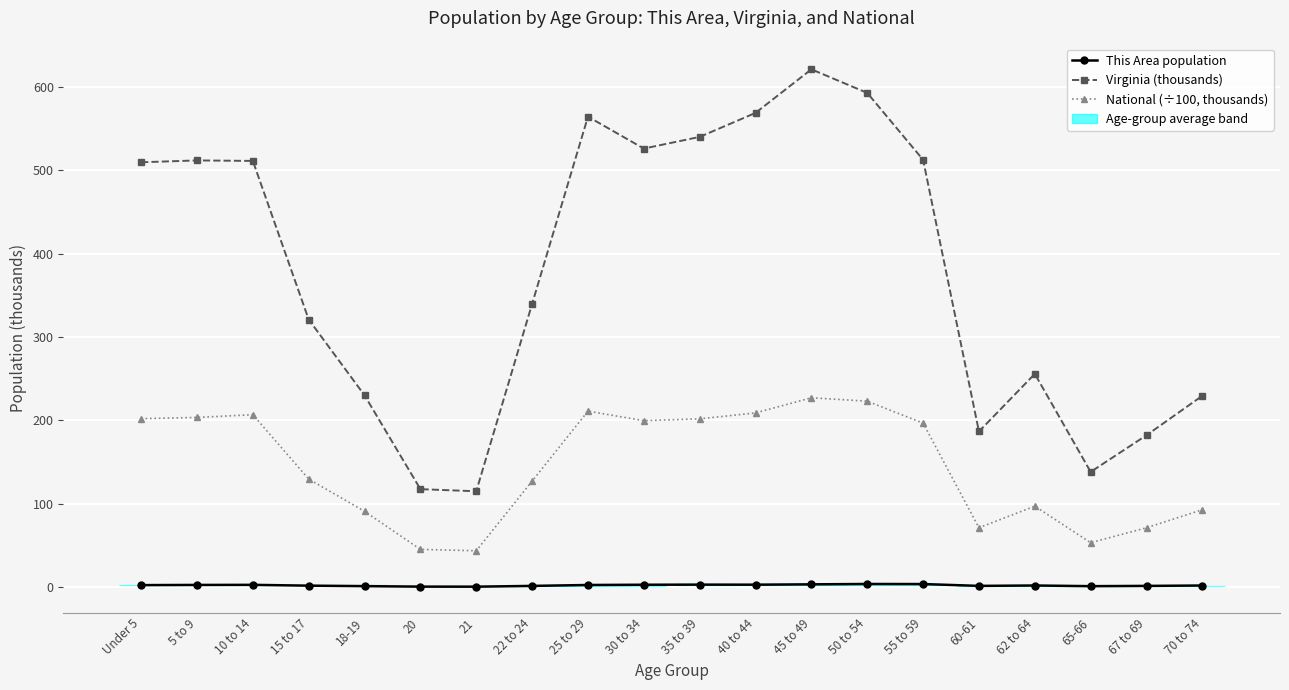

How many distinct data groups are displayed?

3